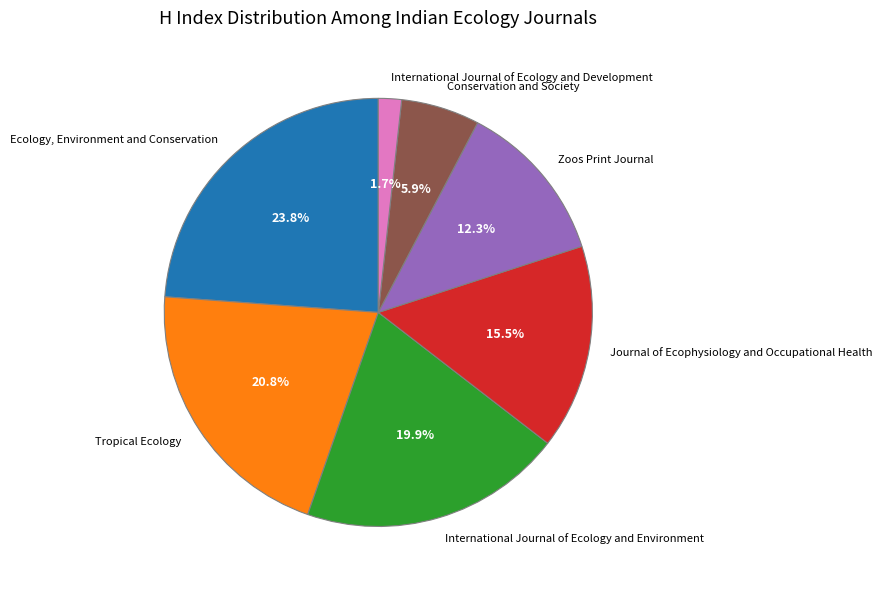

To the nearest percent, what is the average slice percentage?

14%